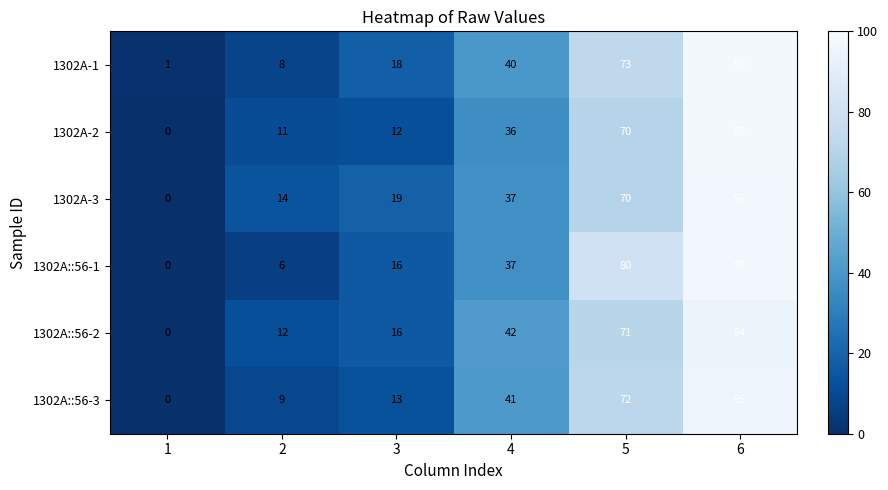

What is the difference between the maximum and minimum values in the 1302A-2 series?

98